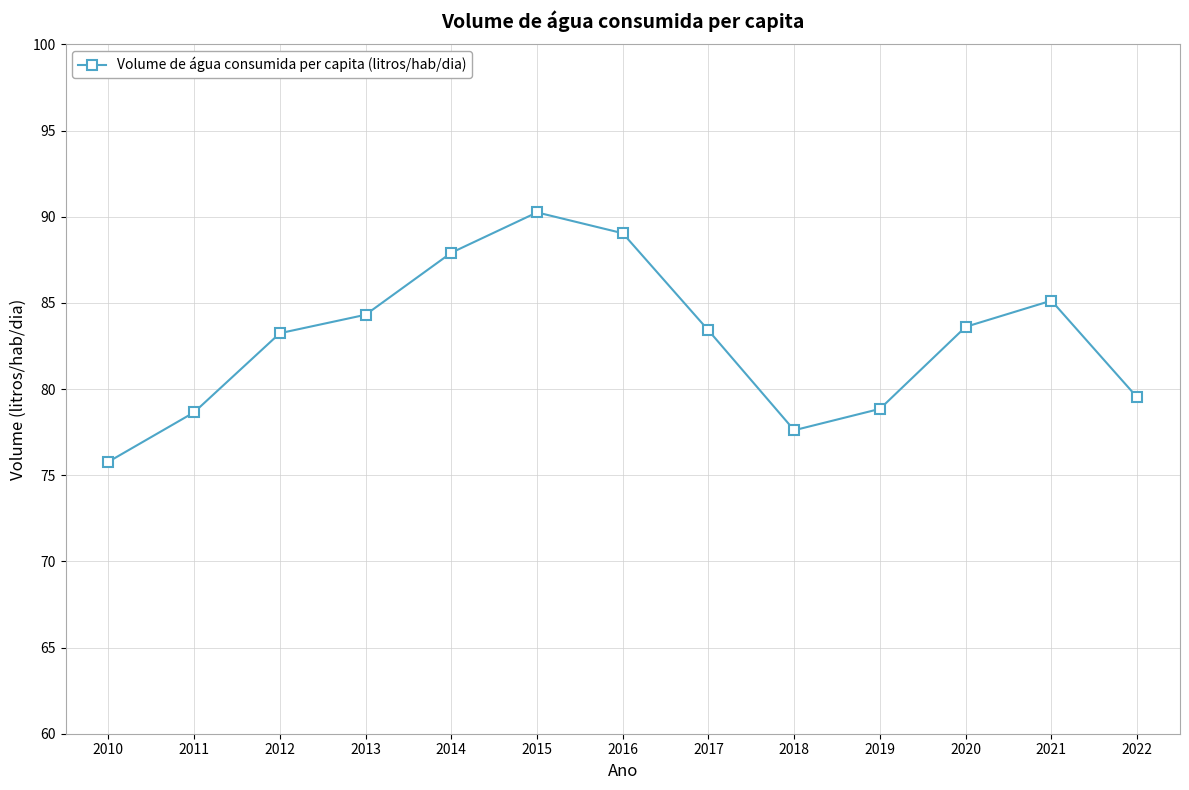

The value at 2010 is 117.3. True or false?

False